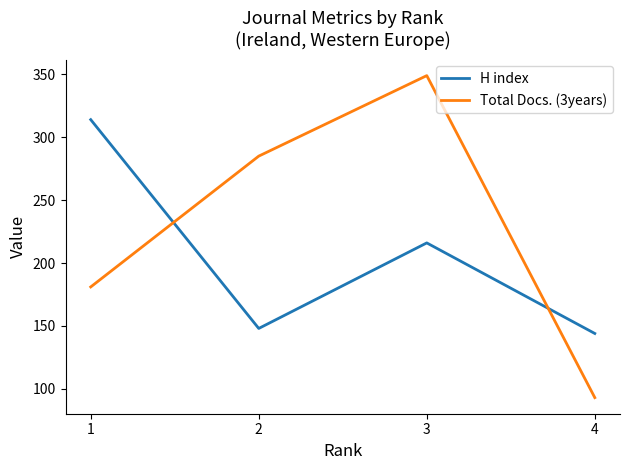

What is the maximum value for Total Docs. (3years)?

349